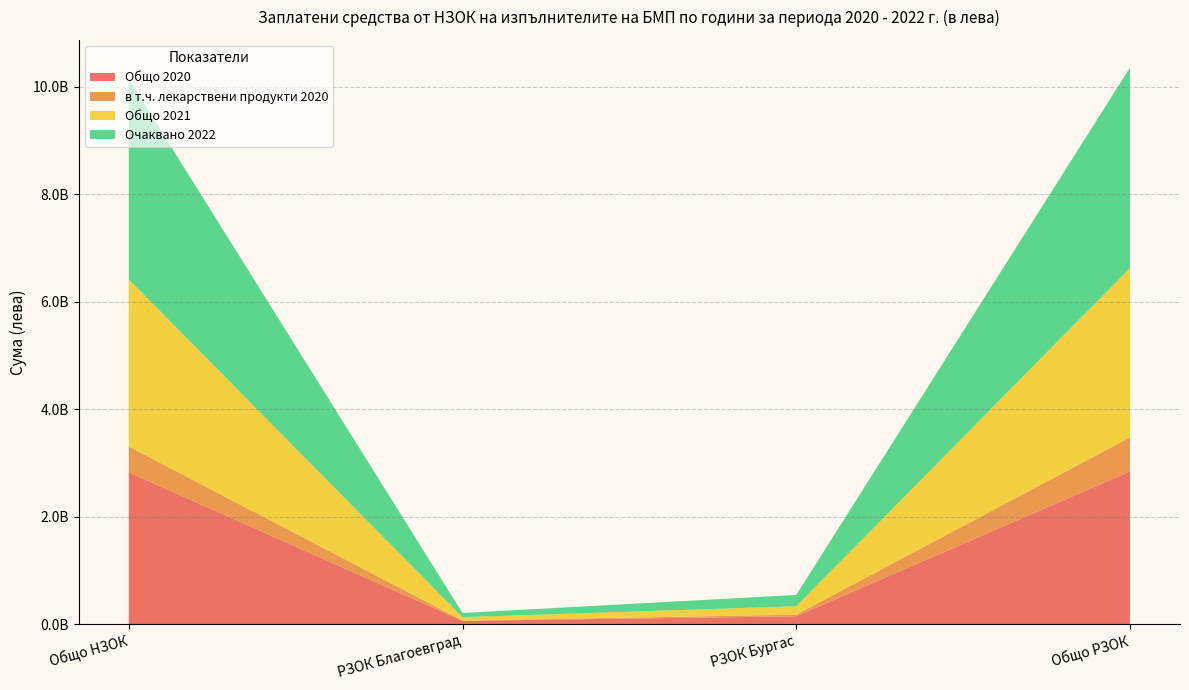

Reading right to left, what are all the values shown in this chart?

Общо 2020: 2839426584.3	144492874.4	58820962.1	2821737412.8
в т.ч. лекарствени продукти 2020: 632586303.1	30853503.5	5083136.4	480828135.9
Общо 2021: 3149435234.5	156386718.9	64344332.1	3107902304.1
Очаквано 2022: 3728400799.9	209717027.5	77006728.0	3728400799.9